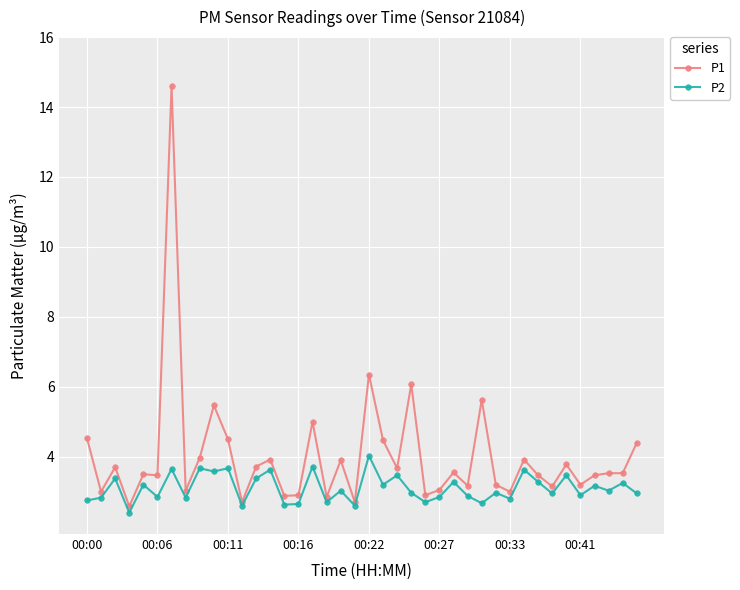

Which series has the largest total across all categories?

P1